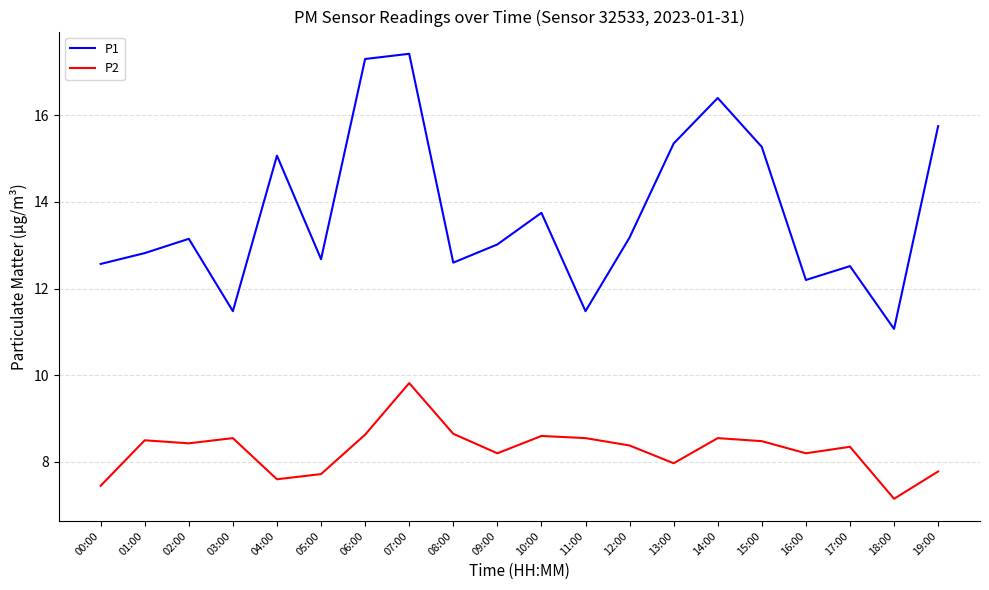

What is the spread (max minus min) of values at 02:00?

4.7